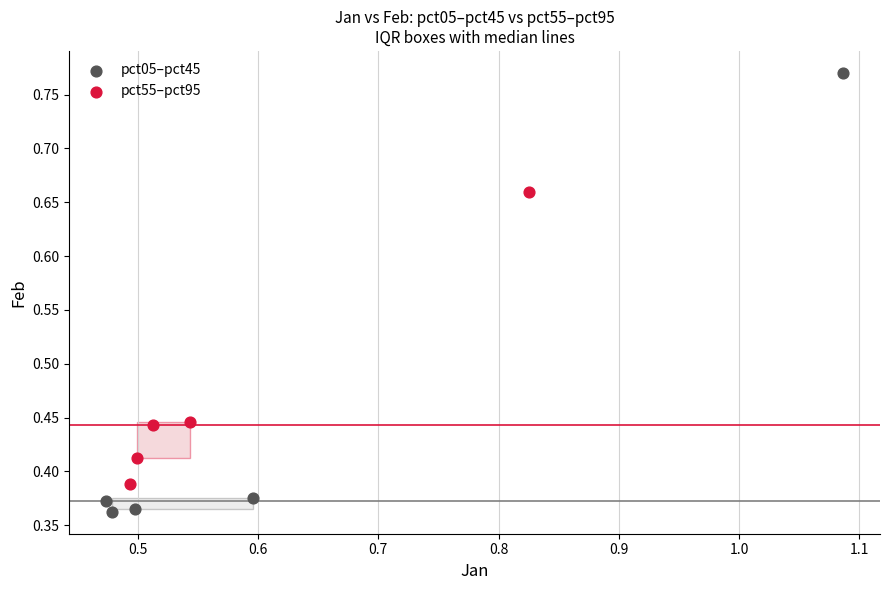

Which series has the widest spread of Y values?

pct05–pct45